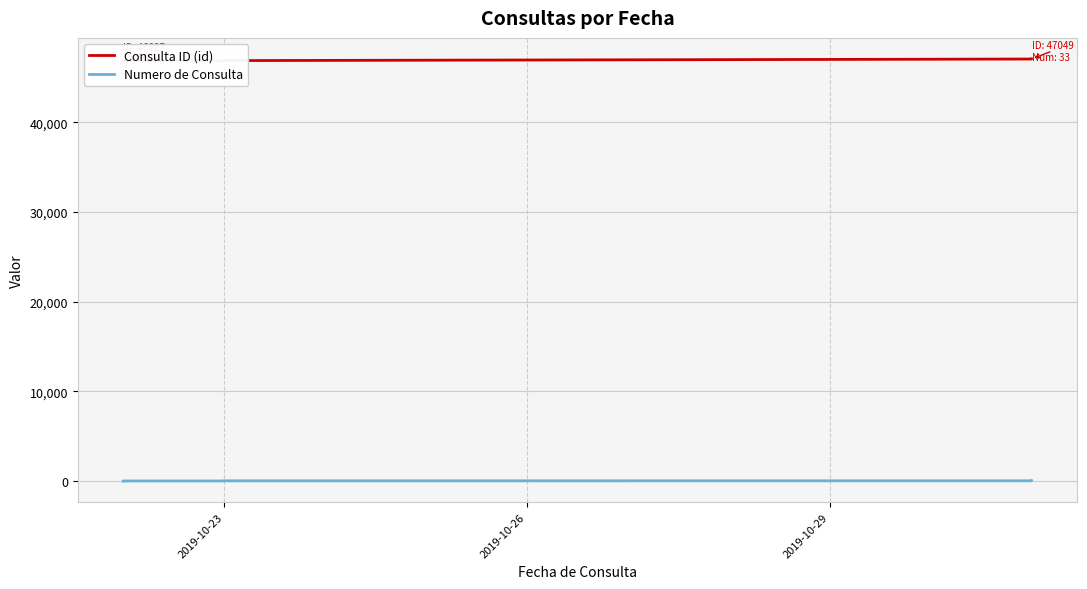

What is the value of the Consulta ID (id) point at the 30th from the left?

47046